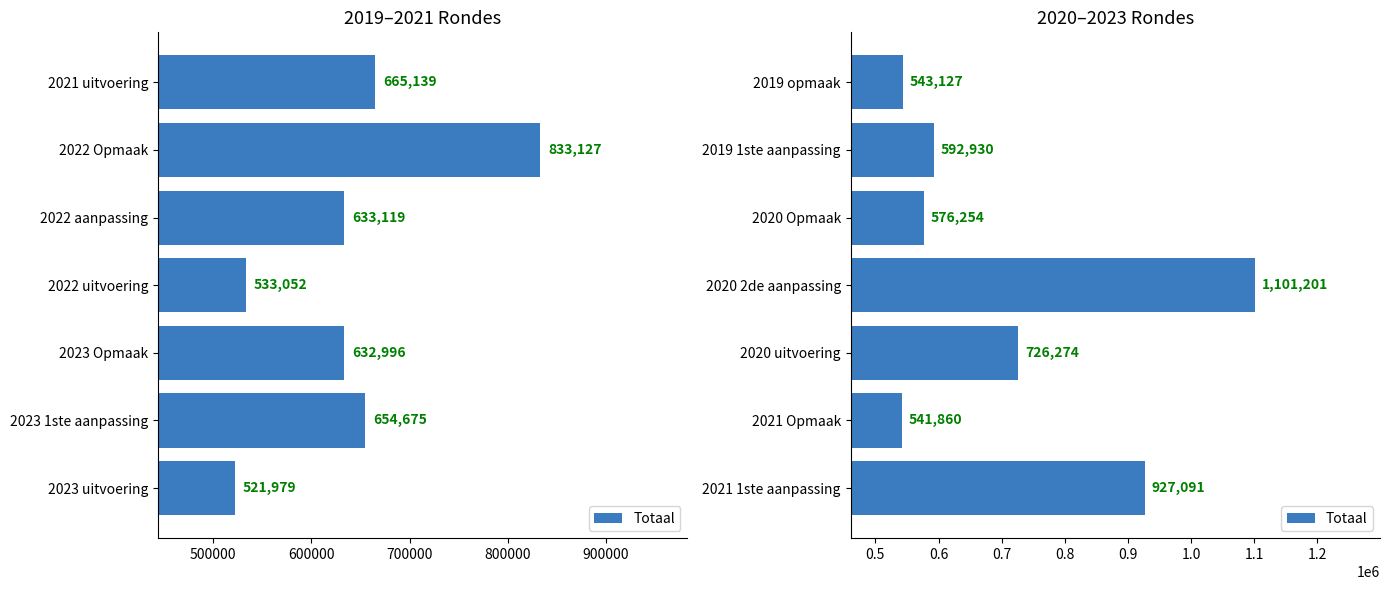

What is the greatest value displayed?

1101201